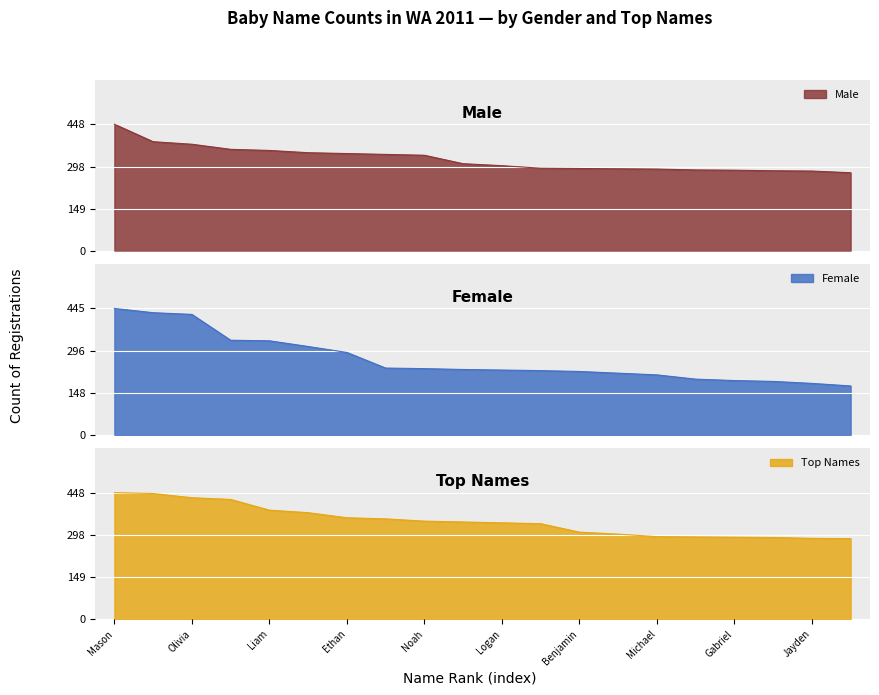

What is the minimum value for Top Names?

285